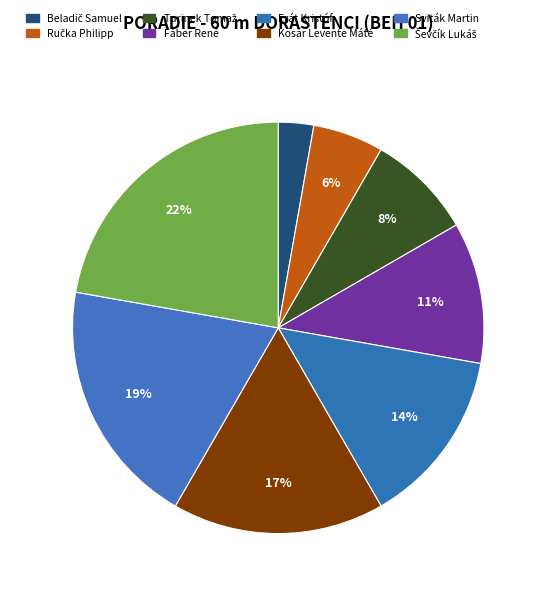

To the nearest percent, what percentage of the pie is Ševčík Lukáš?

22%